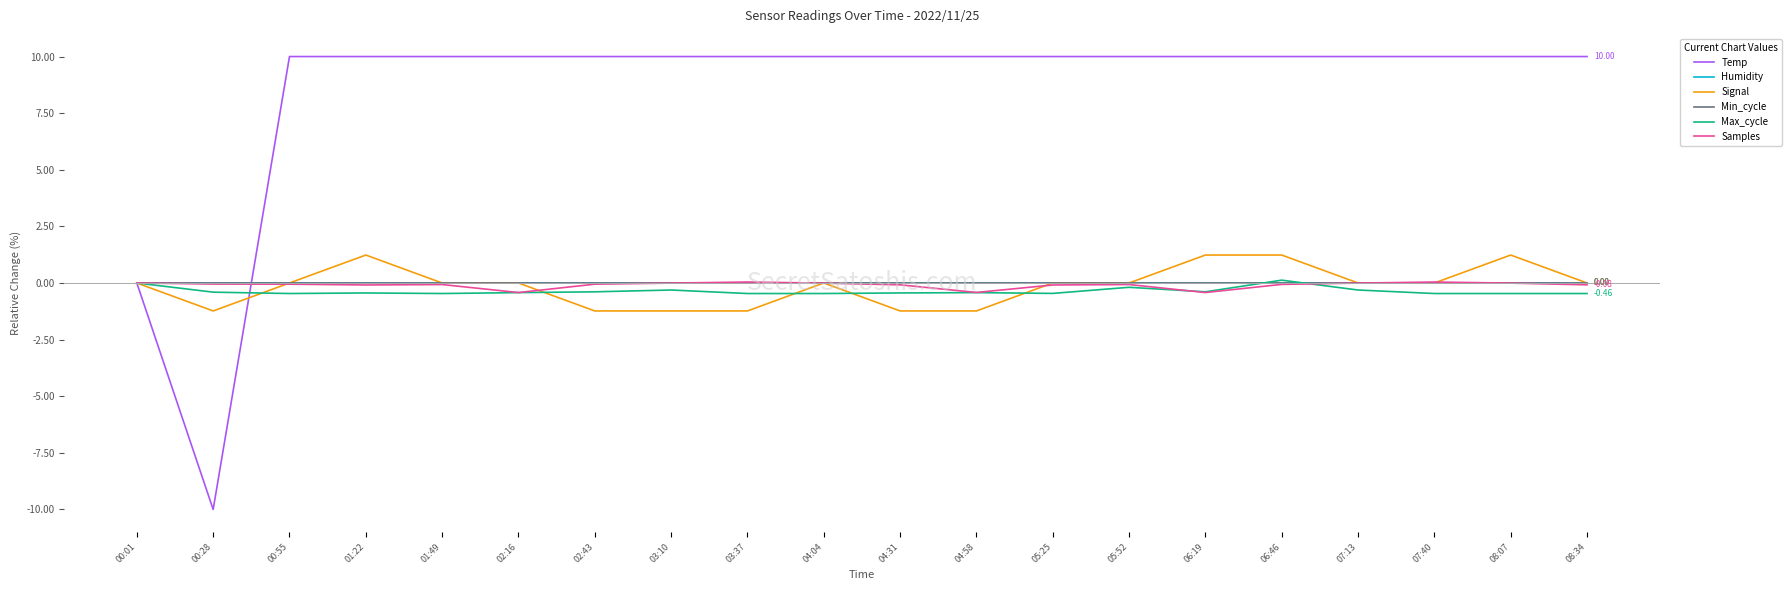

What is the label of the 11th point from the left?

04:31